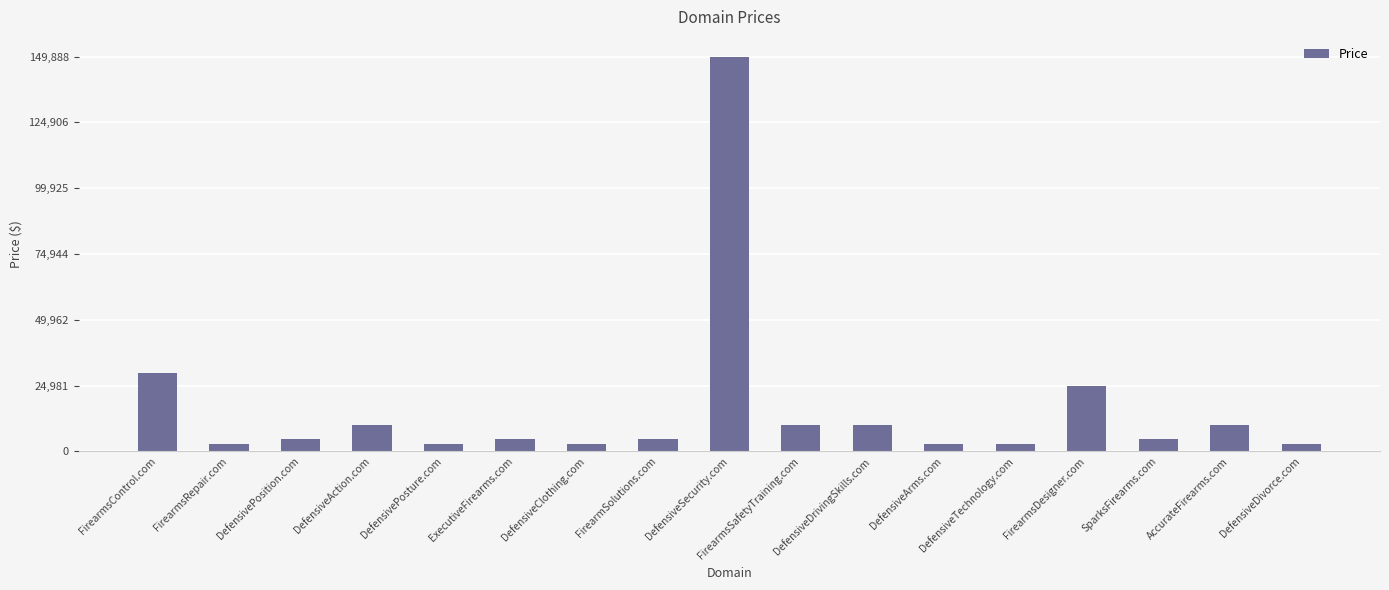

What is the label of the 7th bar from the right?

DefensiveDrivingSkills.com